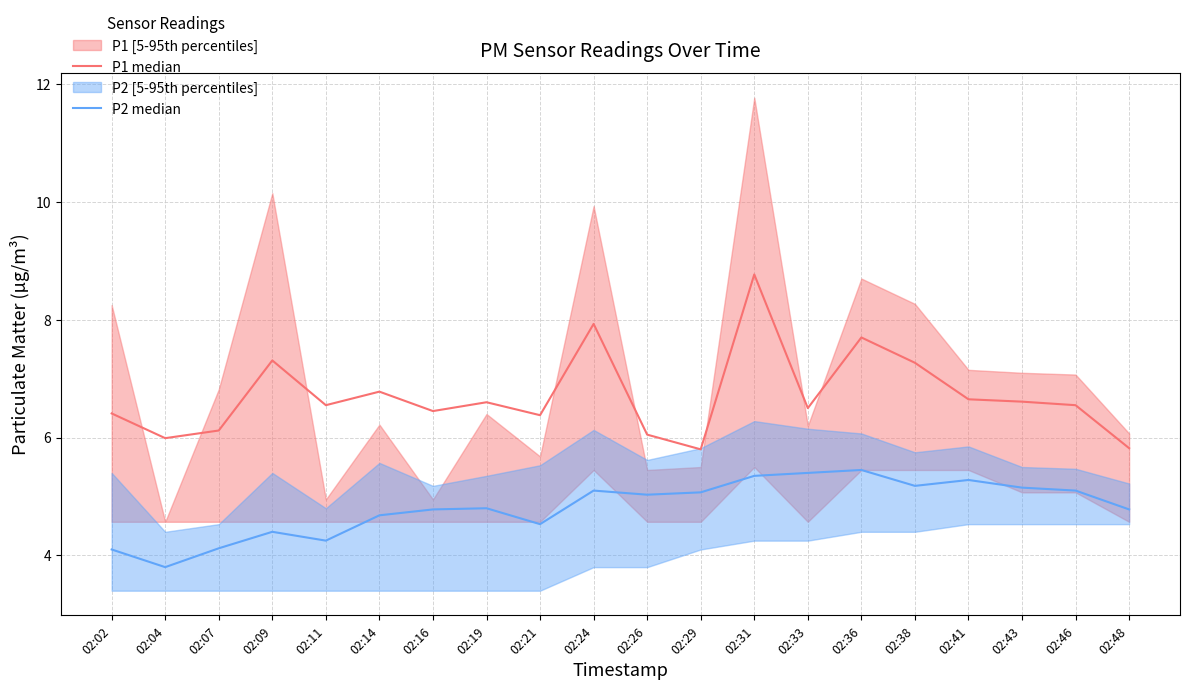

How many categories are shown in the chart?

20